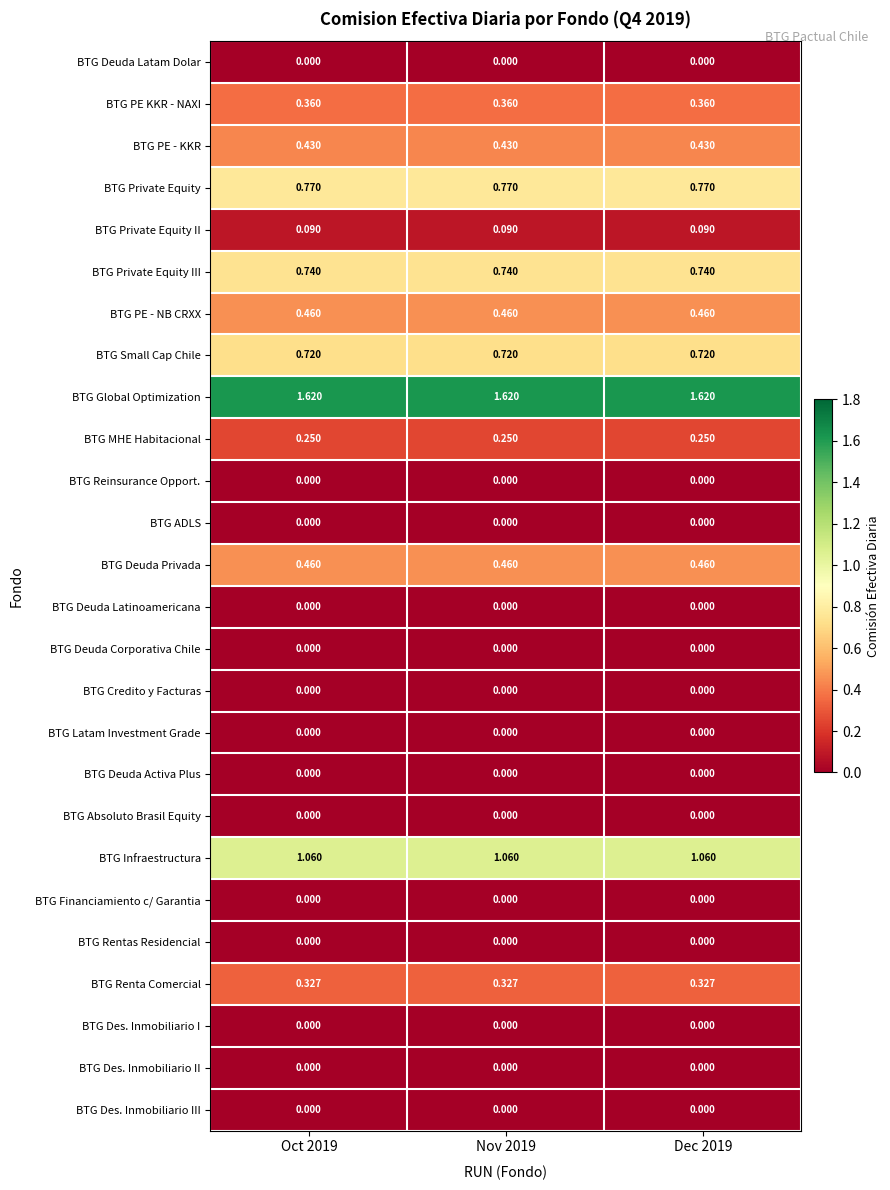

Is the value of BTG PE - NB CRXX at Nov 2019 greater than the value of BTG MHE Habitacional at Nov 2019?

Yes